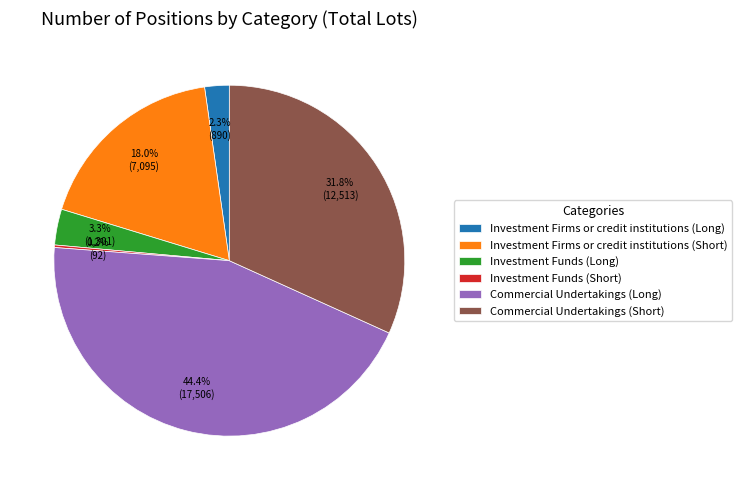

What percentage is the Investment Funds (Long) slice, to the nearest percent?

3%